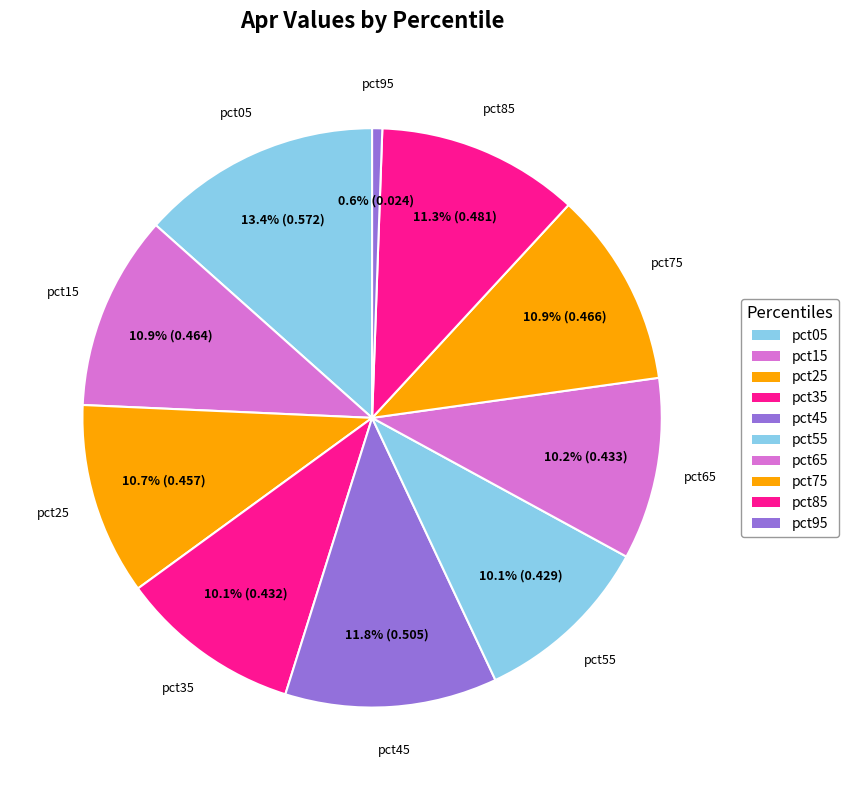

What is the largest slice in the pie chart?

pct05